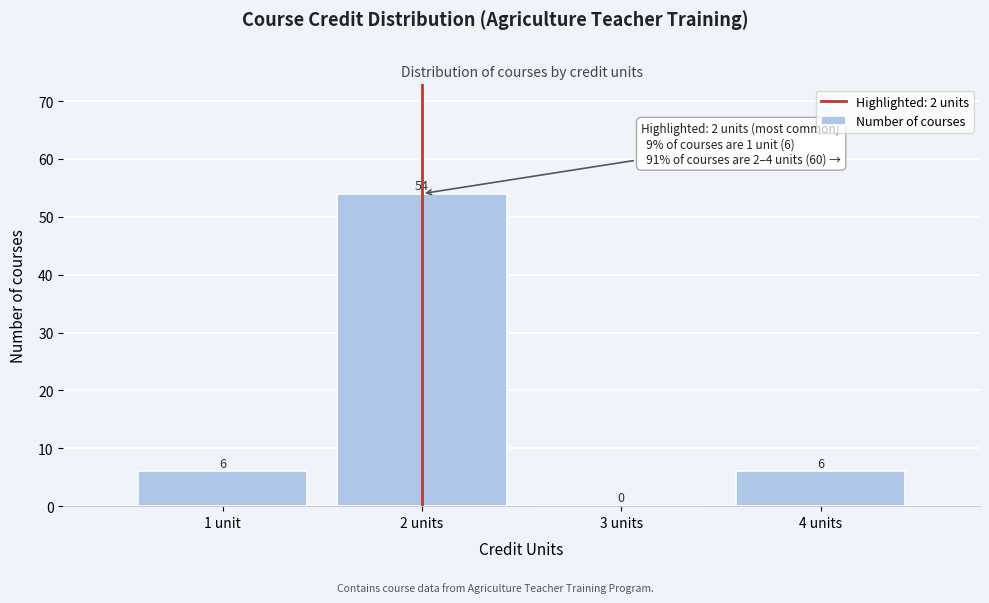

Reading left to right, what are all the values shown in this chart?

1 unit=6	2 units=54	3 units=0	4 units=6